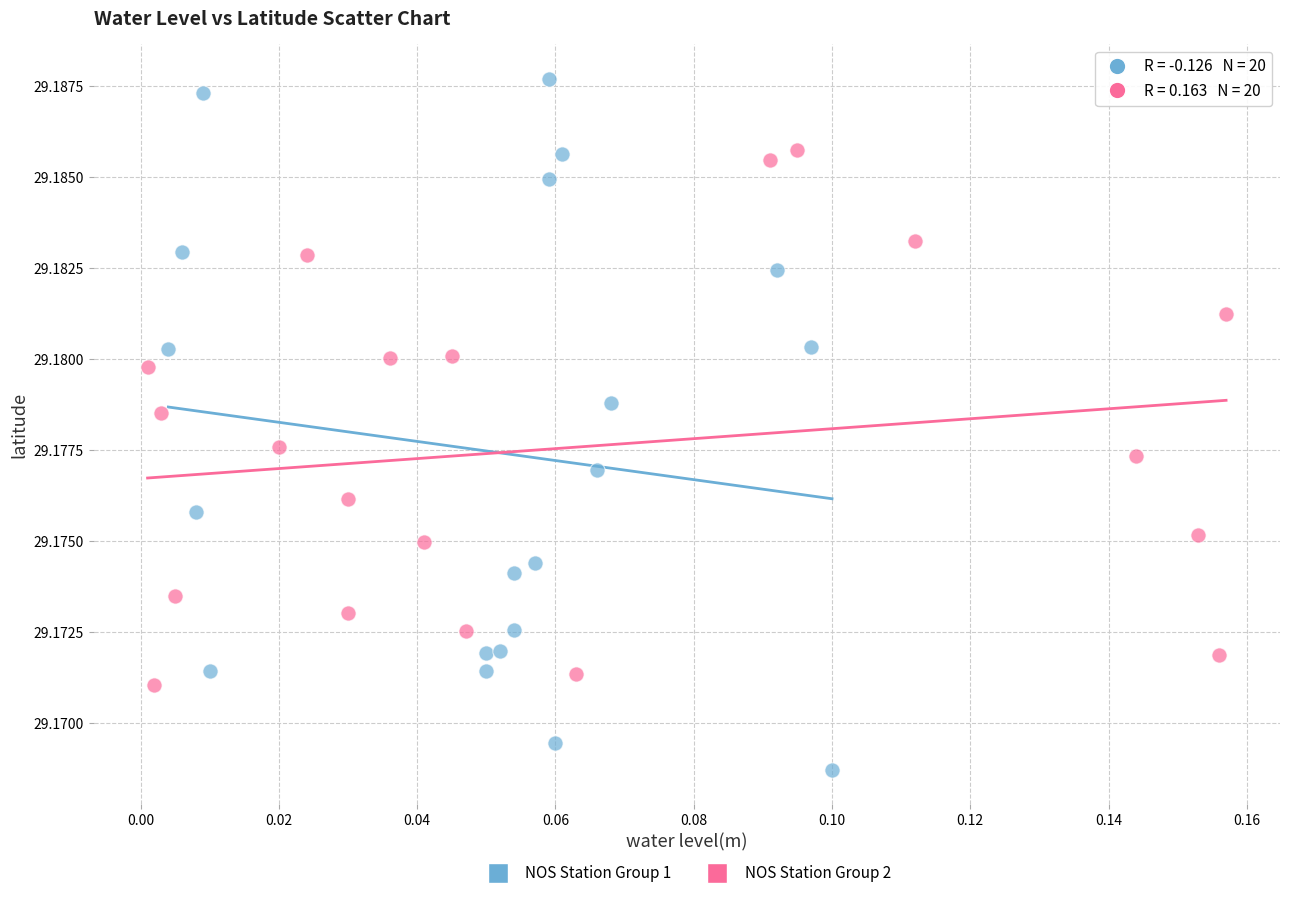

Which series has the largest Y range (max minus min)?

NOS Station Group 1